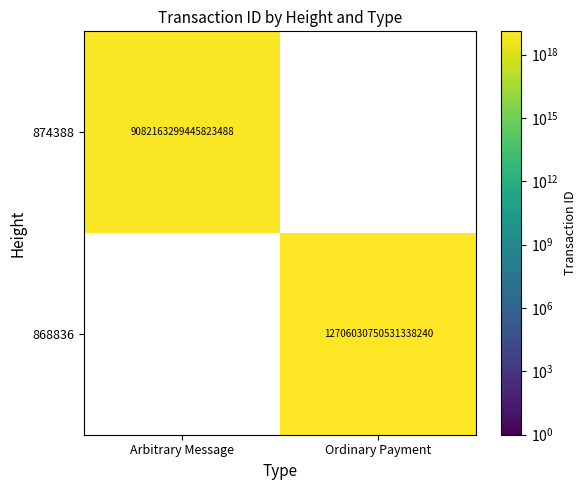

The 874388 series shows 5796809998036786176 at Arbitrary Message. True or false?

False